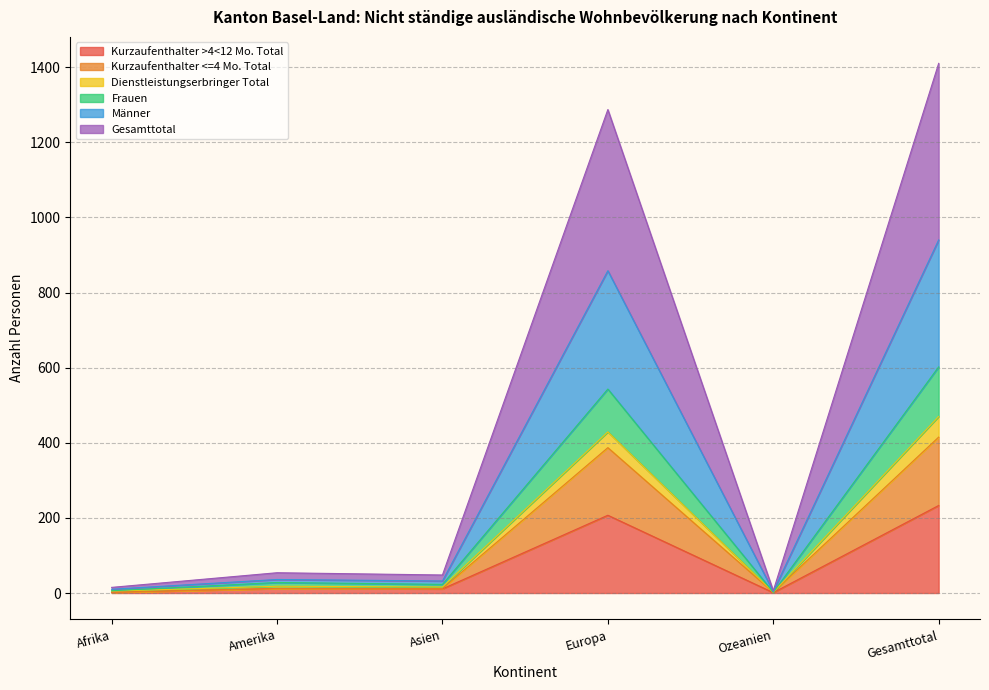

How many series are shown in this chart?

6